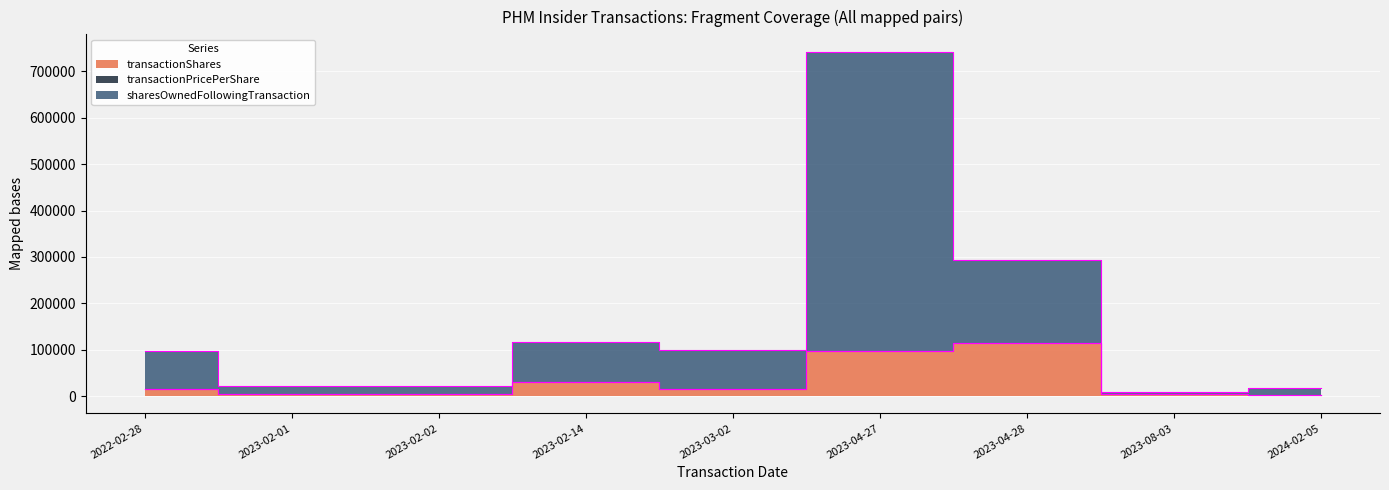

What is the total value across all series at 2023-02-02?

27216.0